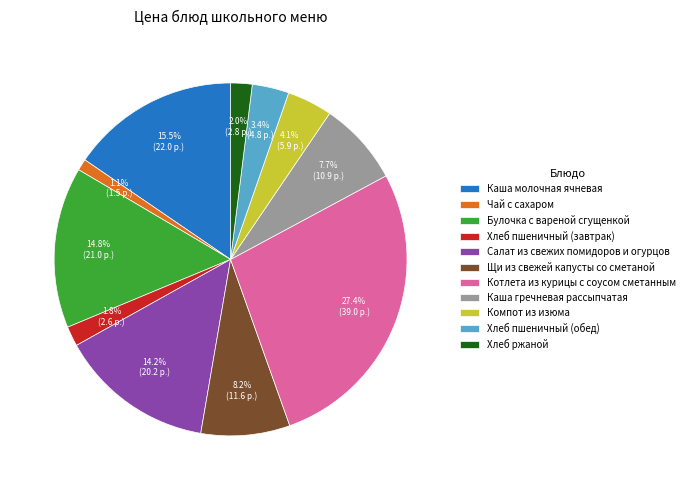

To the nearest percent, what is the combined percentage of Хлеб пшеничный (завтрак) and Хлеб пшеничный (обед)?

5%